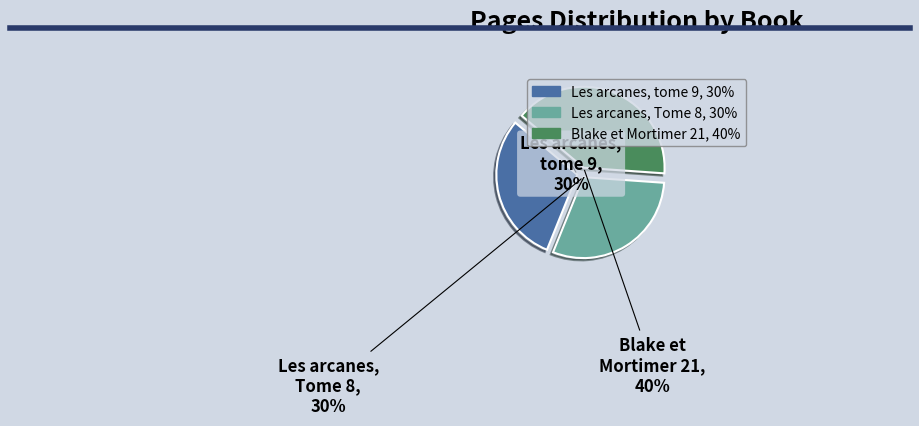

Is there a majority slice in this chart?

No